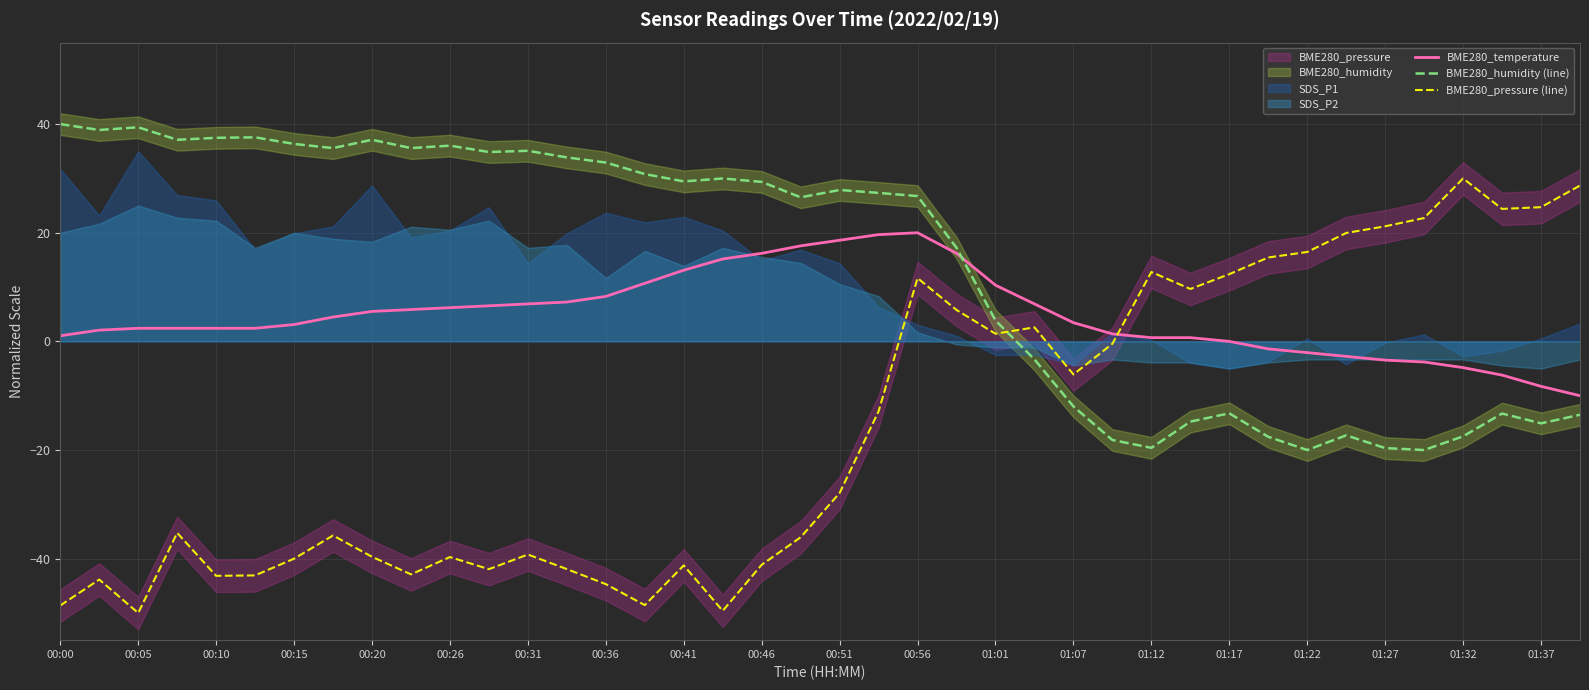

What is the maximum value for BME280_pressure (line)?

30.0